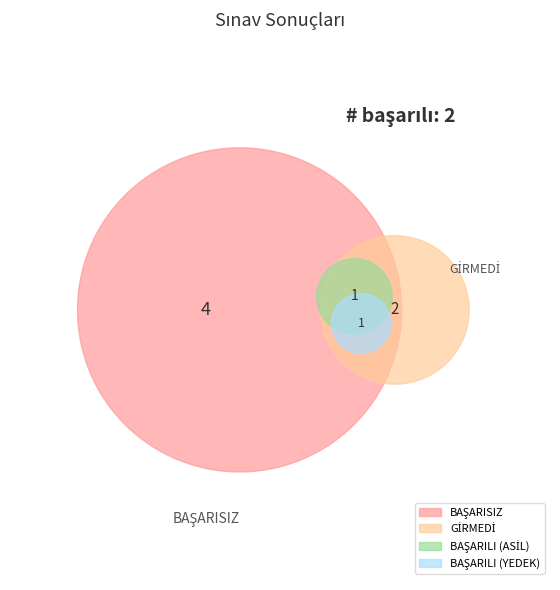

To the nearest percent, what portion does BAŞARILI (YEDEK) represent?

12%